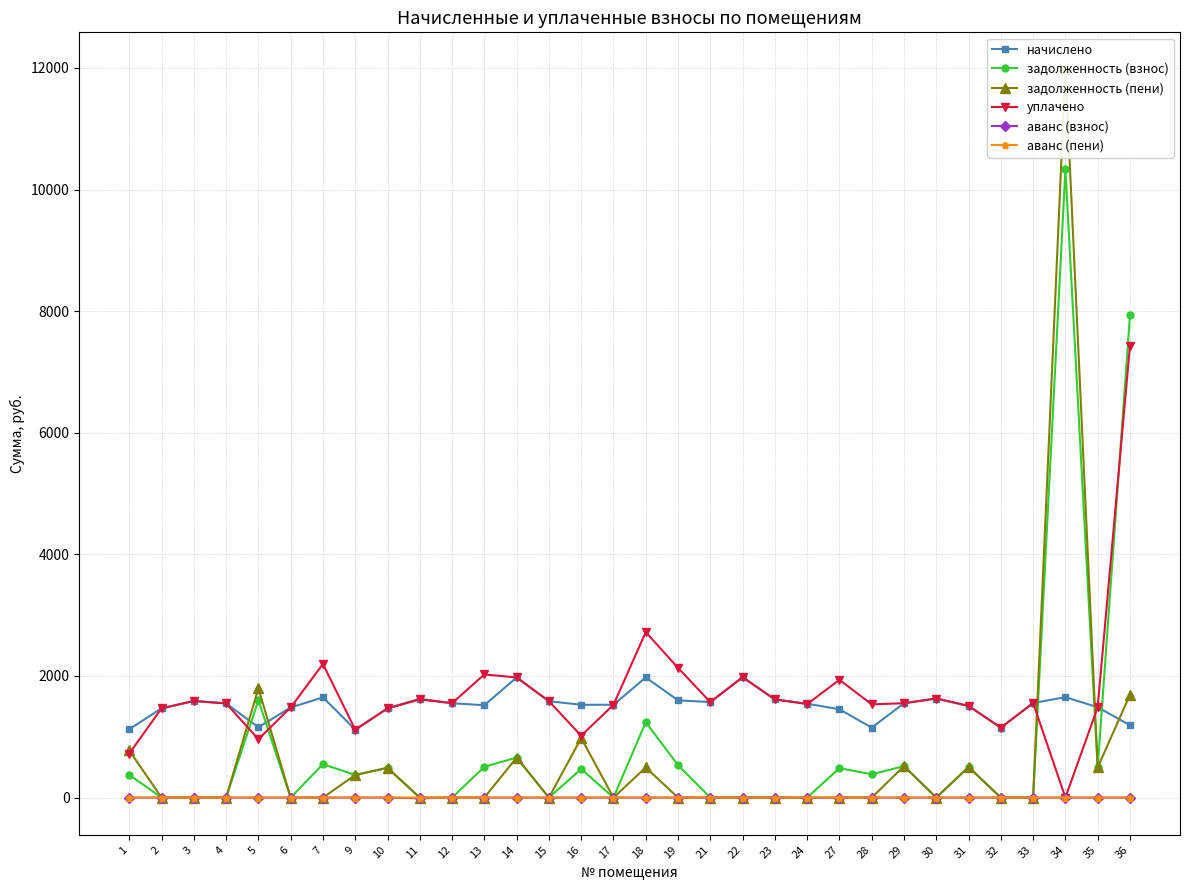

In задолженность (пени), how many points are lower than both neighbors (excluding endpoints)?

4